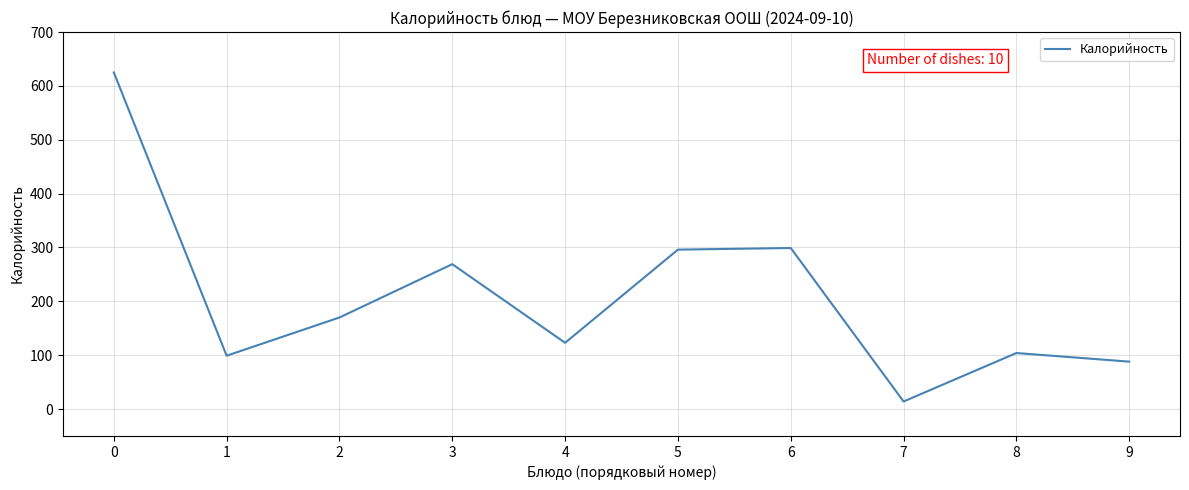

True or false: the data has more than 0 interior local peaks.

True